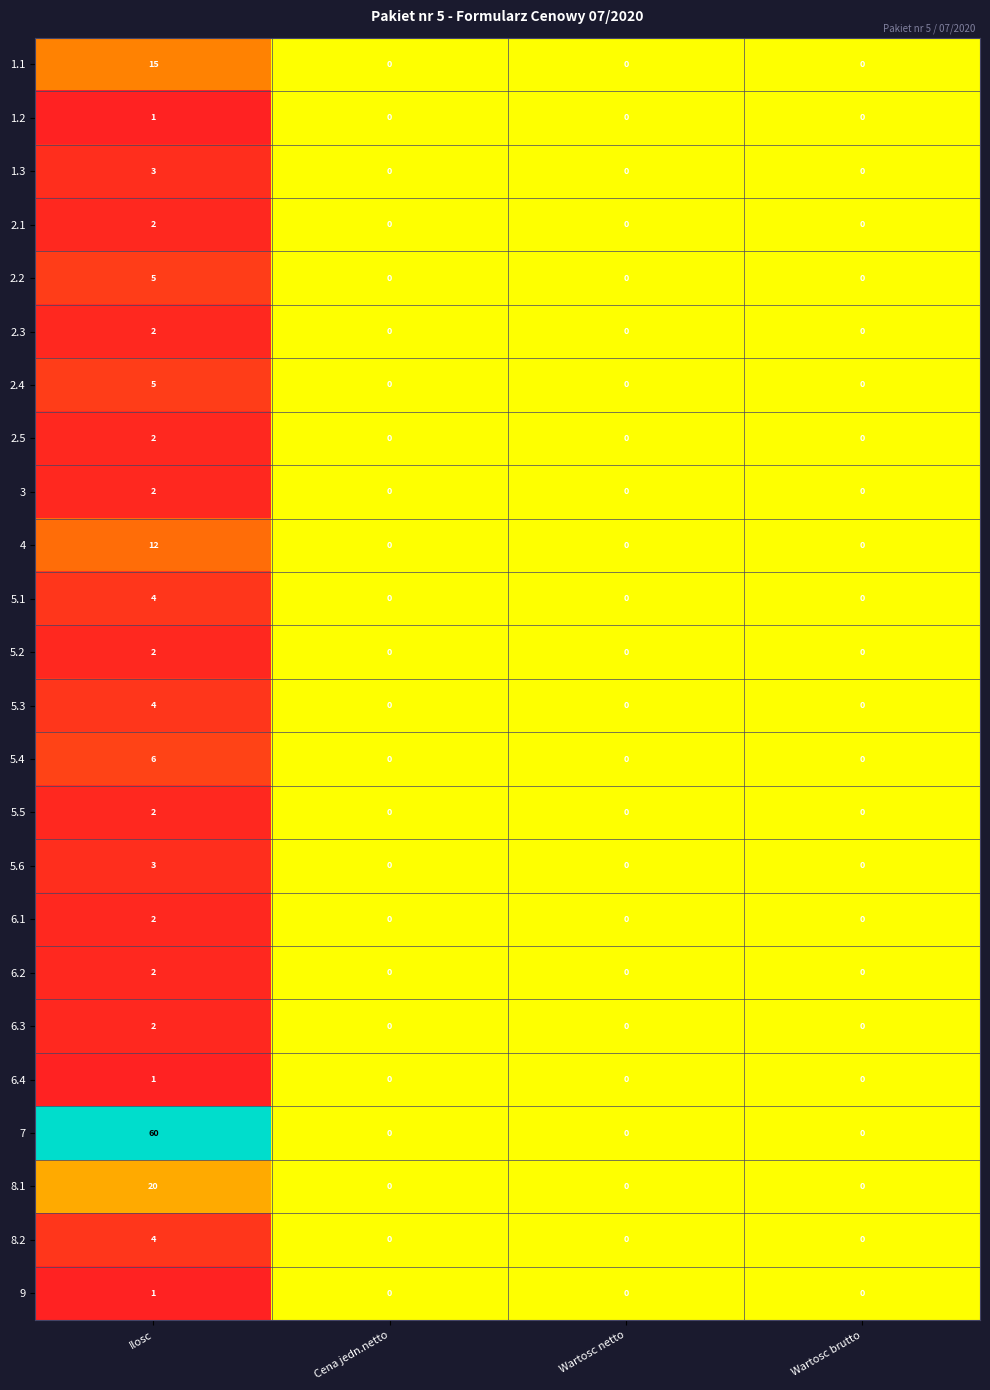

What is the difference between the 5.4 values at Cena jedn.netto and Ilosc?

6